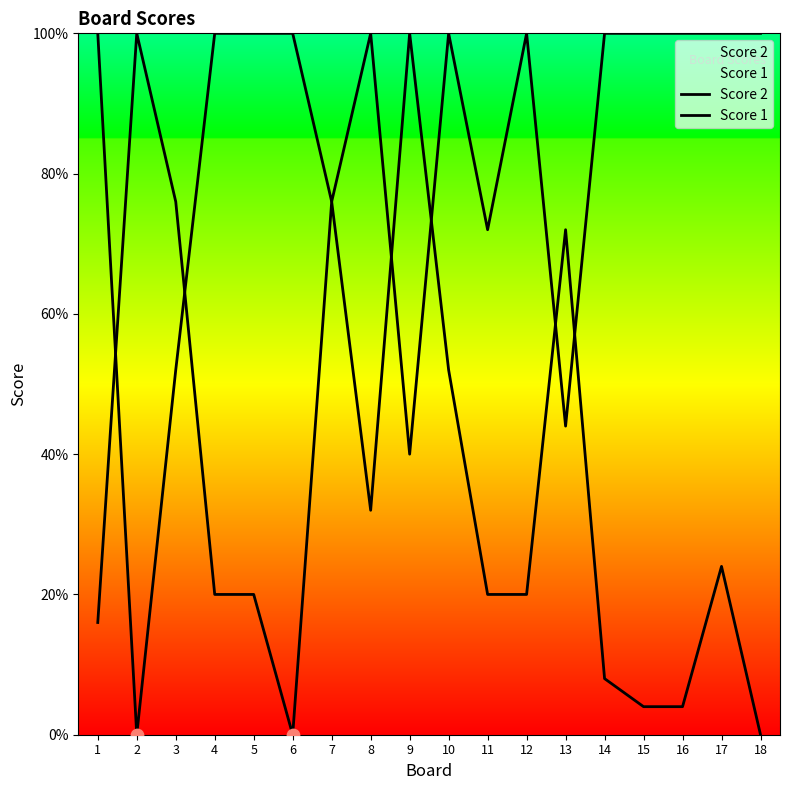

Which series contains the highest Y value?

Score 2